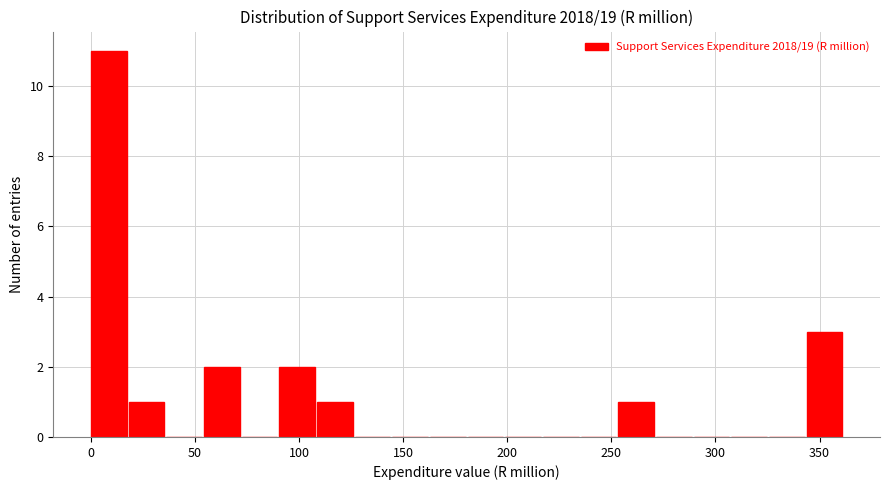

Around what value on the x-axis is the tallest bar? Give the approximate position of its centre, as read against the axis.

10